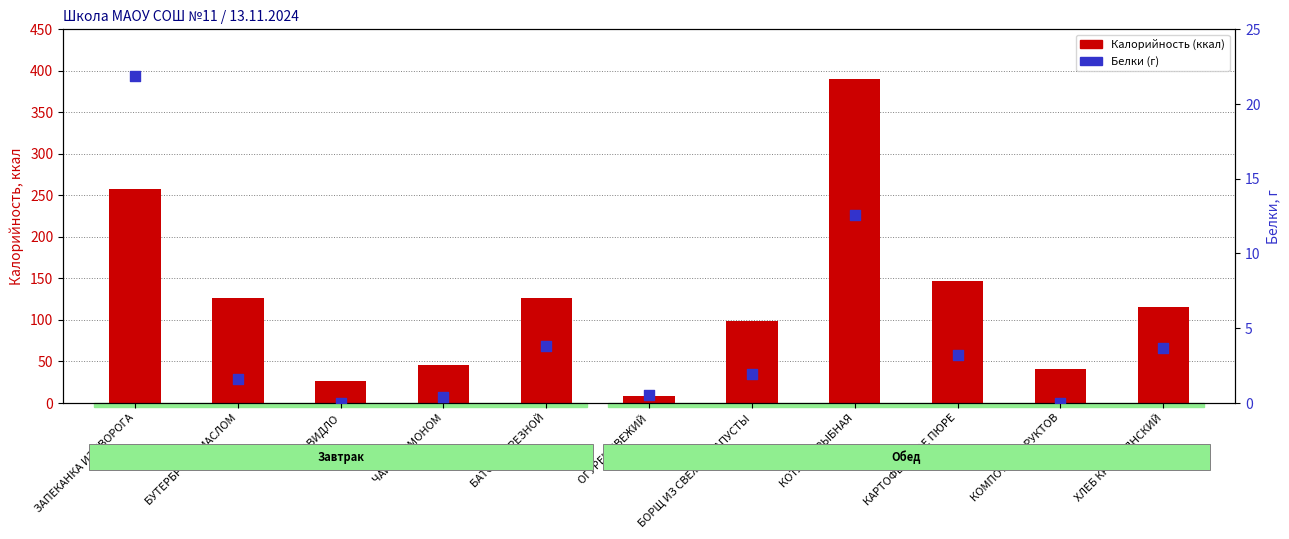

What is the total value across all series at ЗАПЕКАНКА ИЗ ТВОРОГА?

278.9